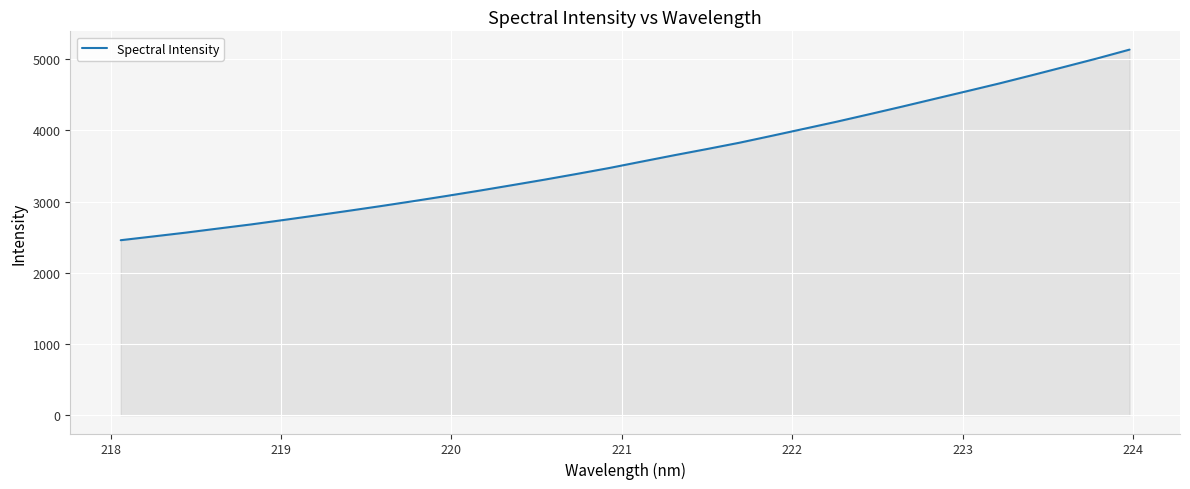

What is the difference between the maximum and minimum values?

2676.9